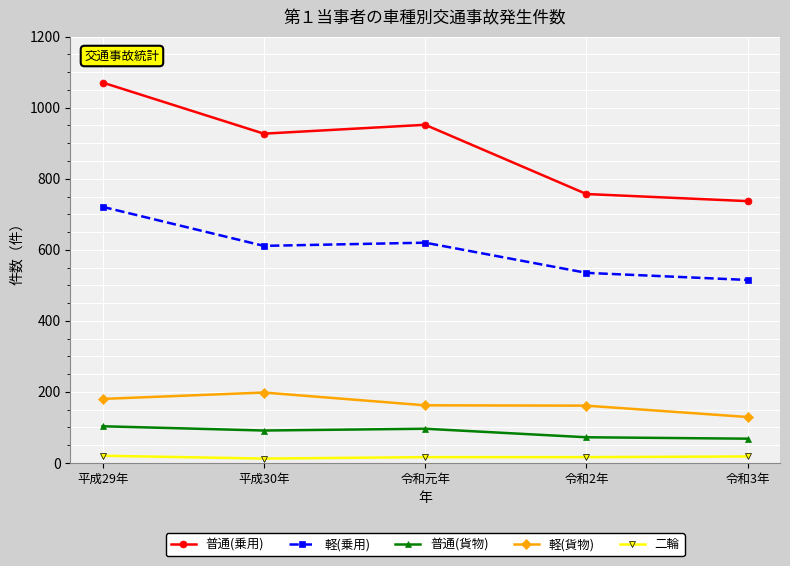

How many data points in 軽(貨物) are less than 162?

2